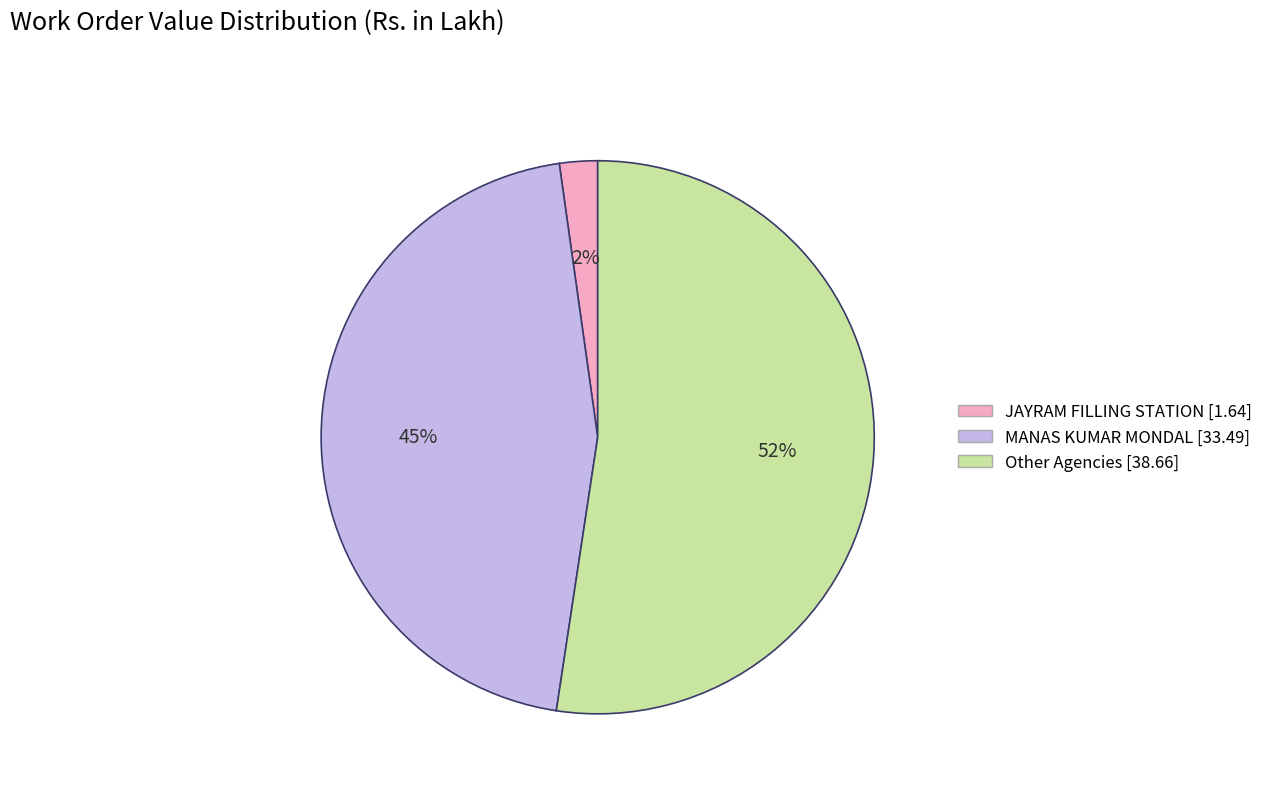

To the nearest percent, what percentage of the pie is MANAS KUMAR MONDAL [33.49]?

45%